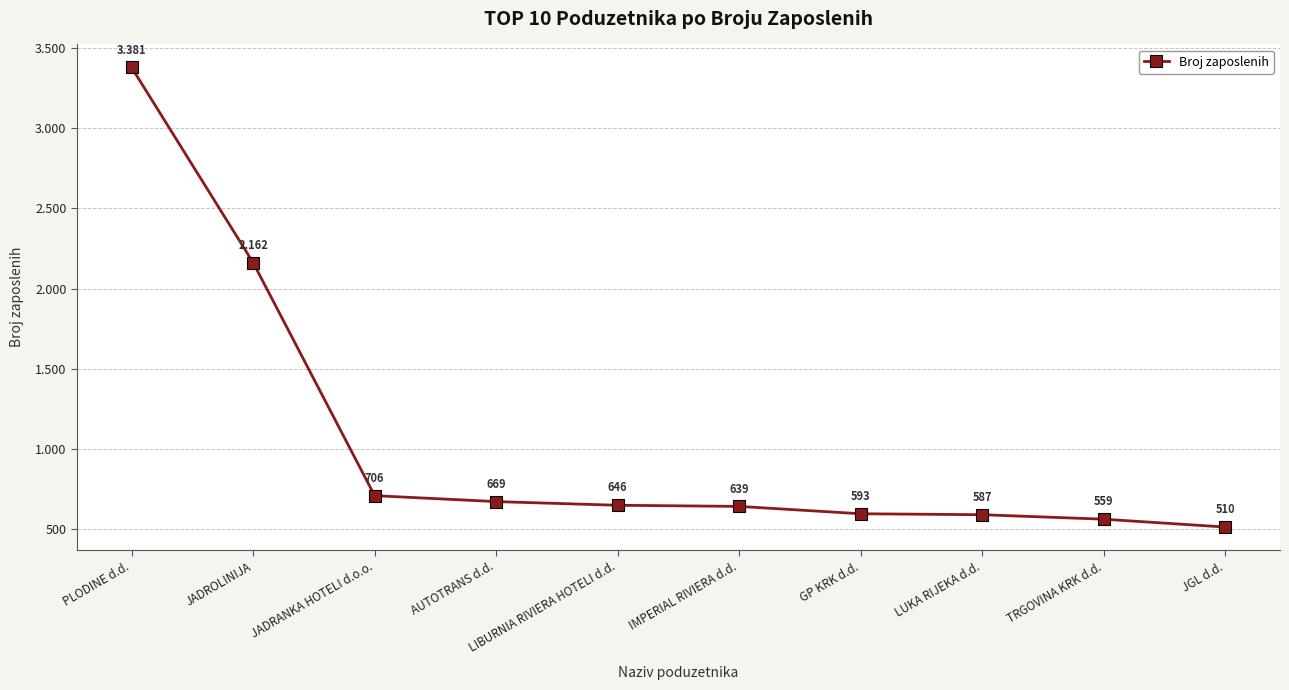

What is the maximum value shown in the chart?

3381